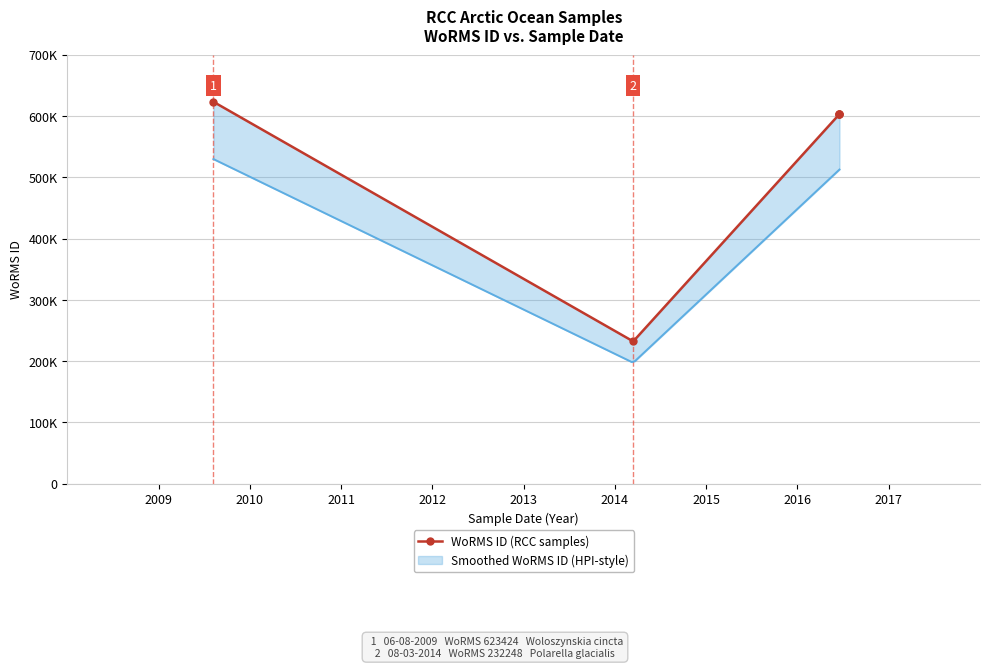

At which label is the value closest to 427836?

2011